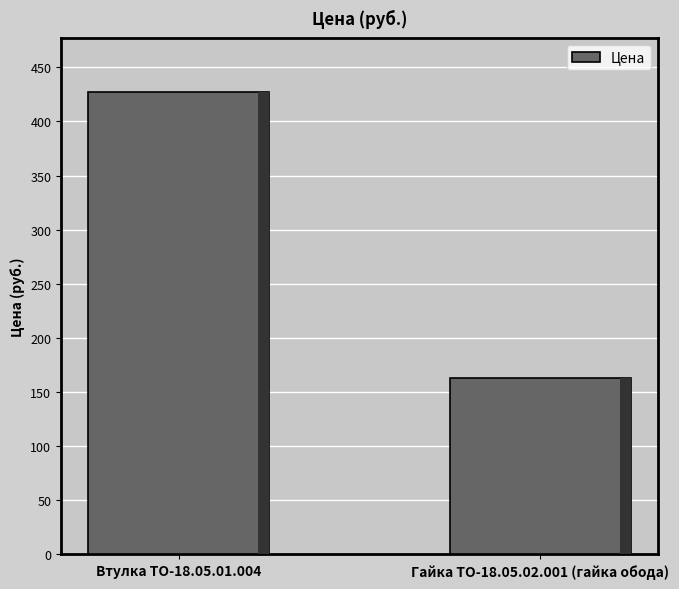

What is the average value?

295